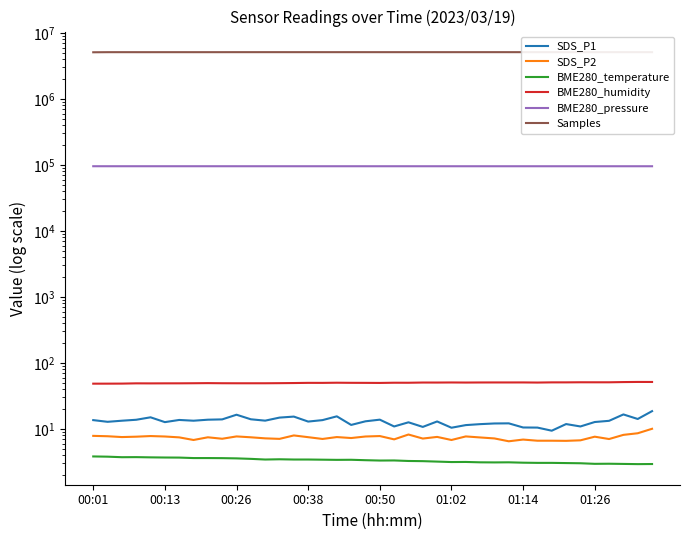

In BME280_pressure, how many points are higher than both neighbors (excluding endpoints)?

10